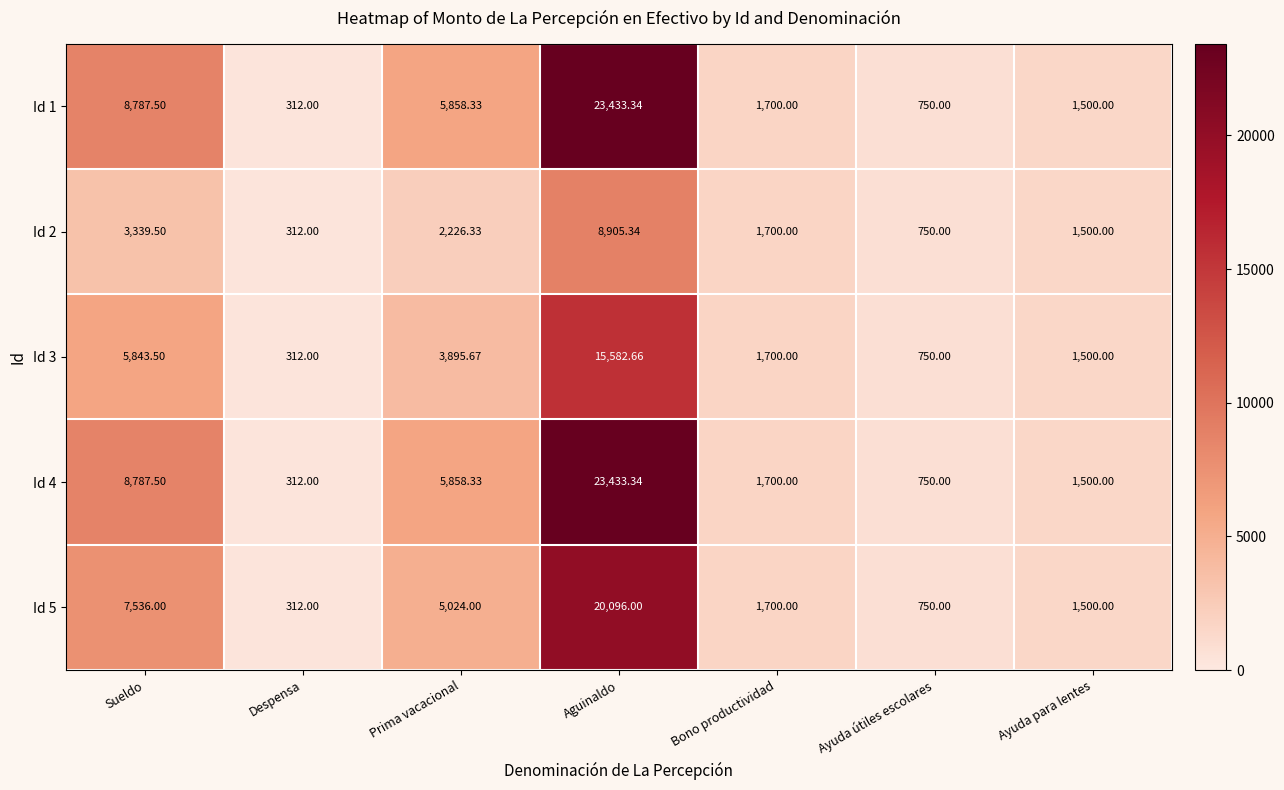

At which category is the sum across all series the highest?

Aguinaldo